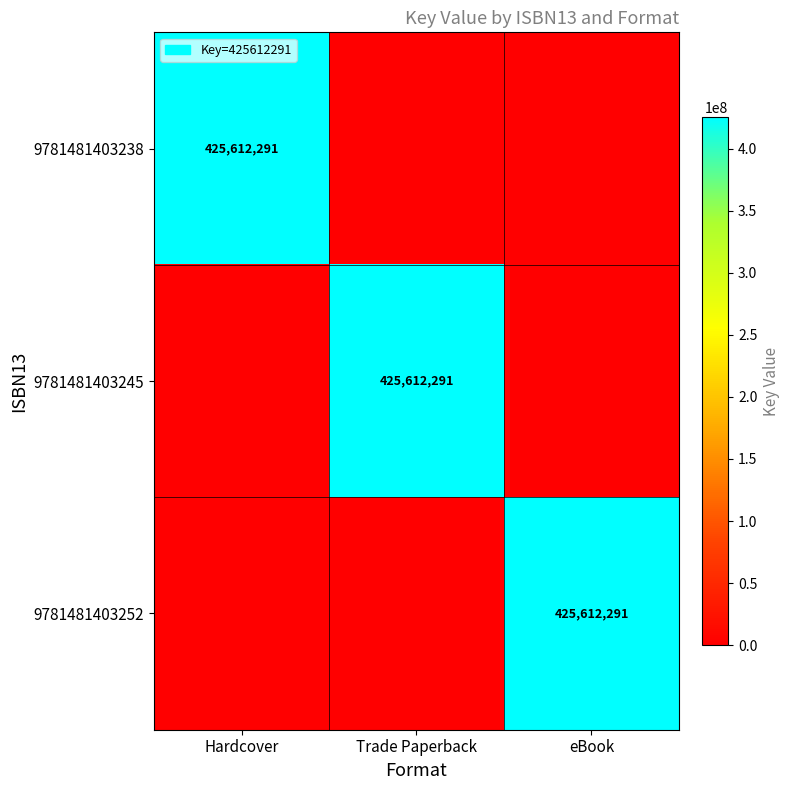

Is it true that 9781481403252 equals 663933473 at eBook?

False